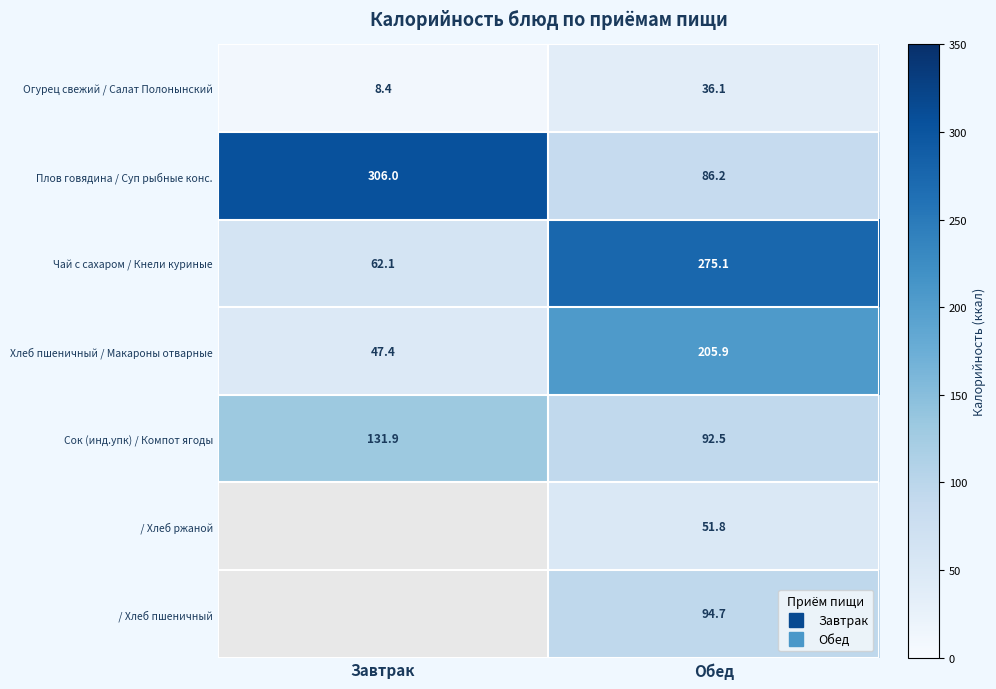

What is the difference between the highest and lowest values at Завтрак?

297.6